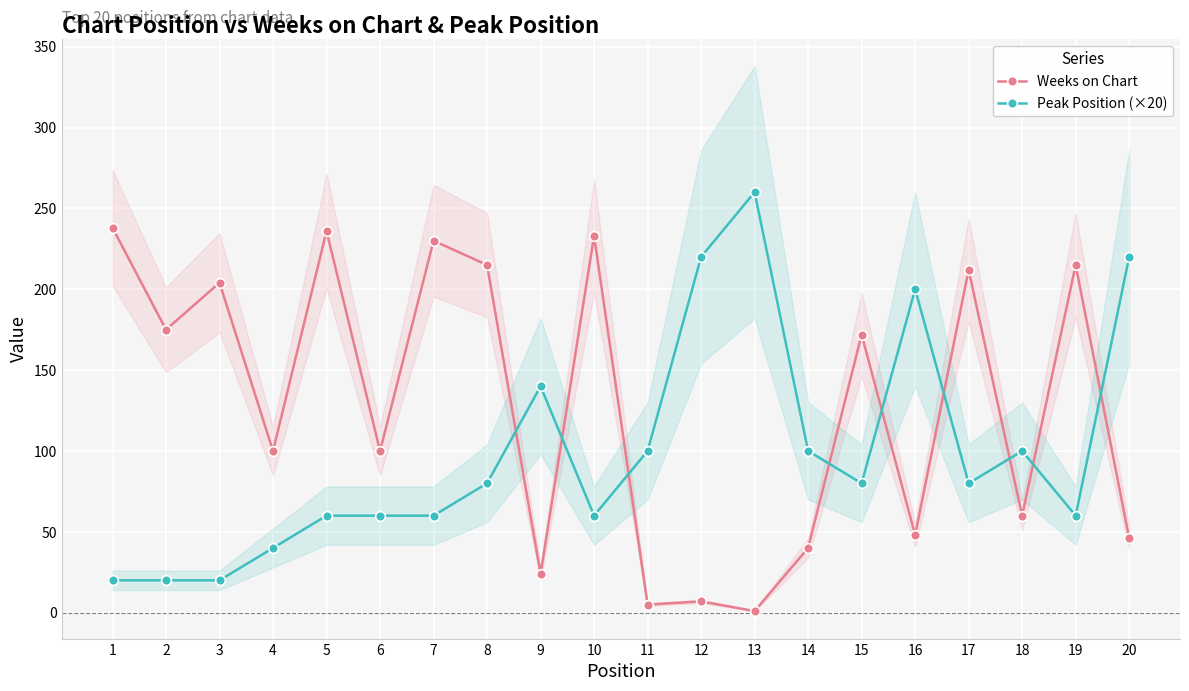

Between 13 and 19, which is larger?

19